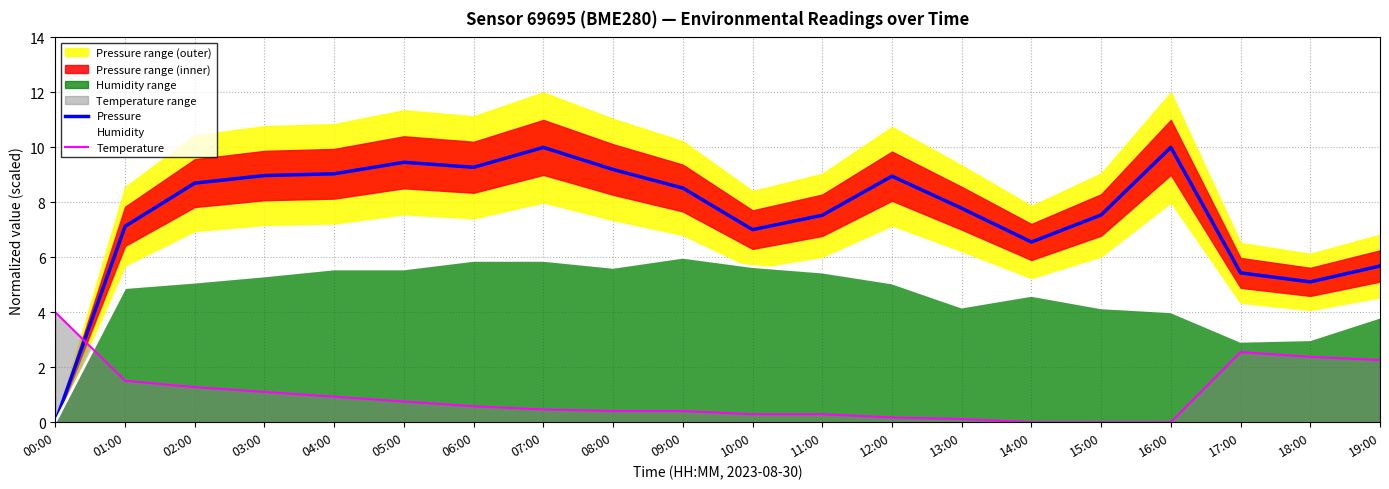

List the series in order of their peak value, lowest first.

Temperature, Humidity, Pressure